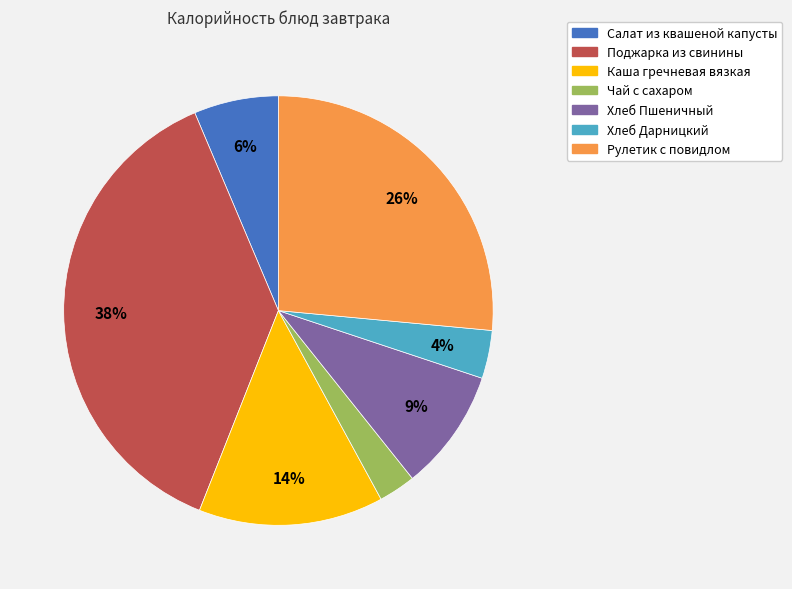

Do Хлеб Пшеничный and Хлеб Дарницкий together represent more than half of the pie?

No